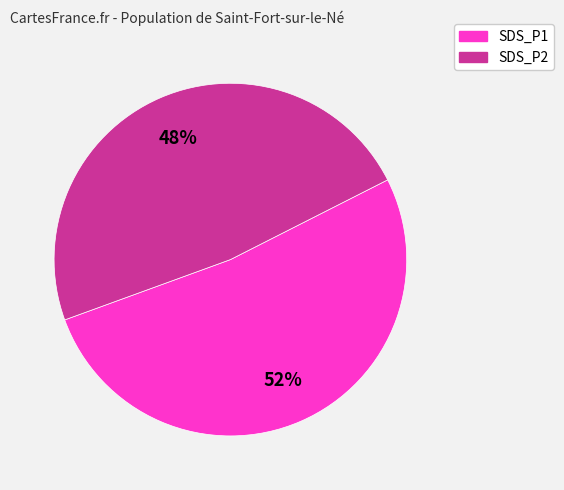

To the nearest percent, what percentage of the pie is SDS_P1?

52%